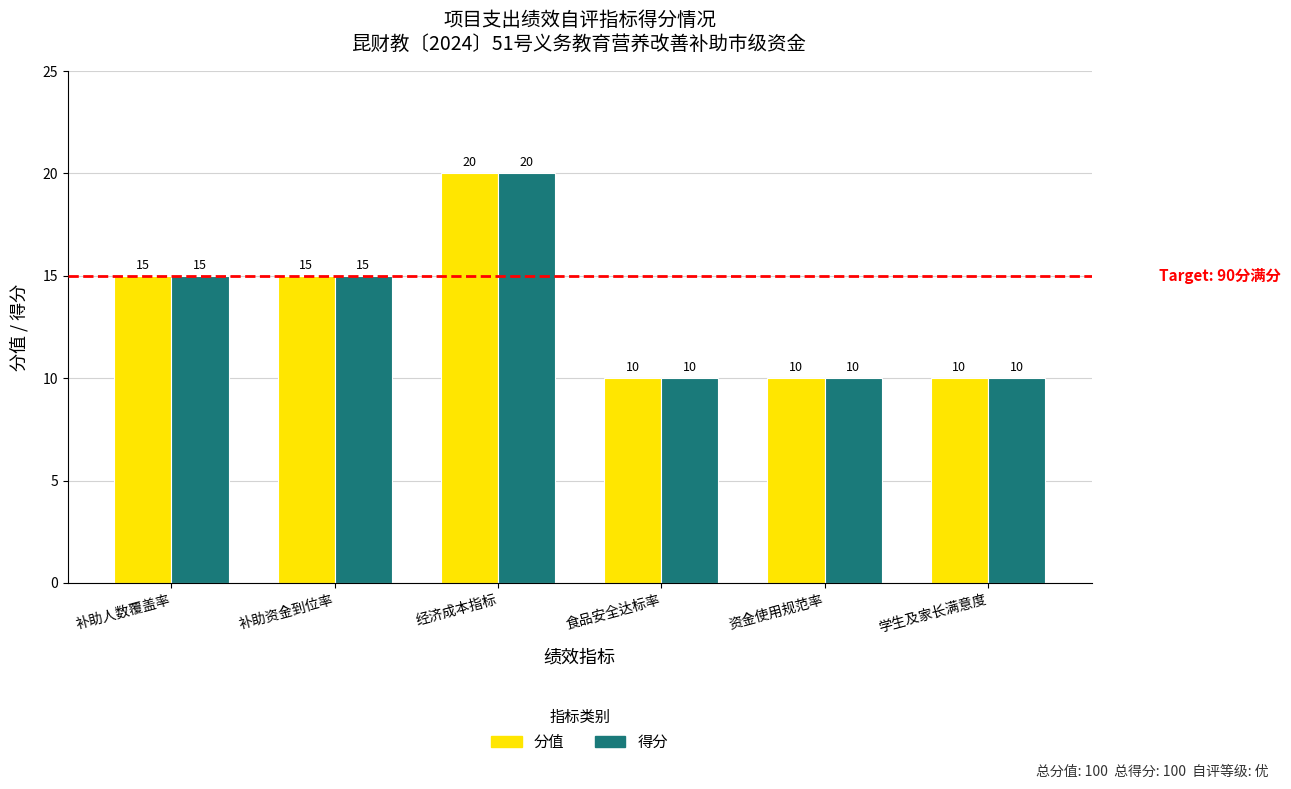

What position from the left is 学生及家长满意度?

6